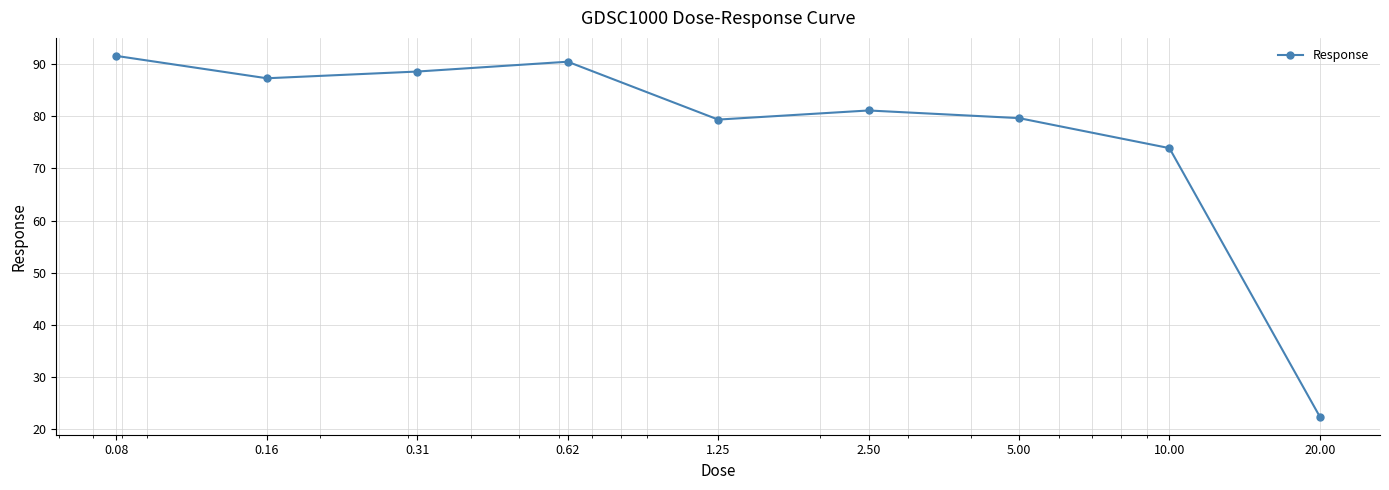

What is the difference between the second highest and second lowest values?

16.6